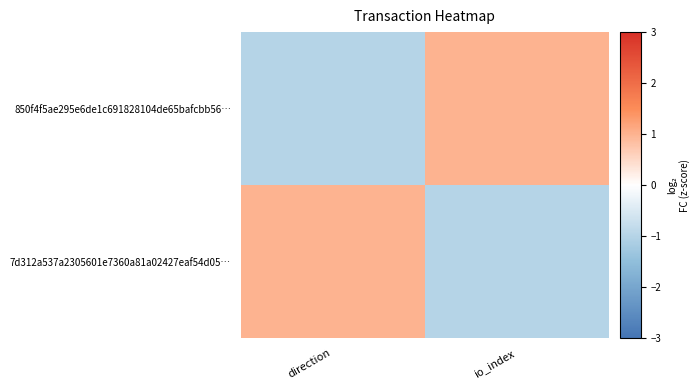

At direction, list the series in order from smallest to largest.

850f4f5ae295e6de1c691828104de65bafcbb56…, 7d312a537a2305601e7360a81a02427eaf54d05…